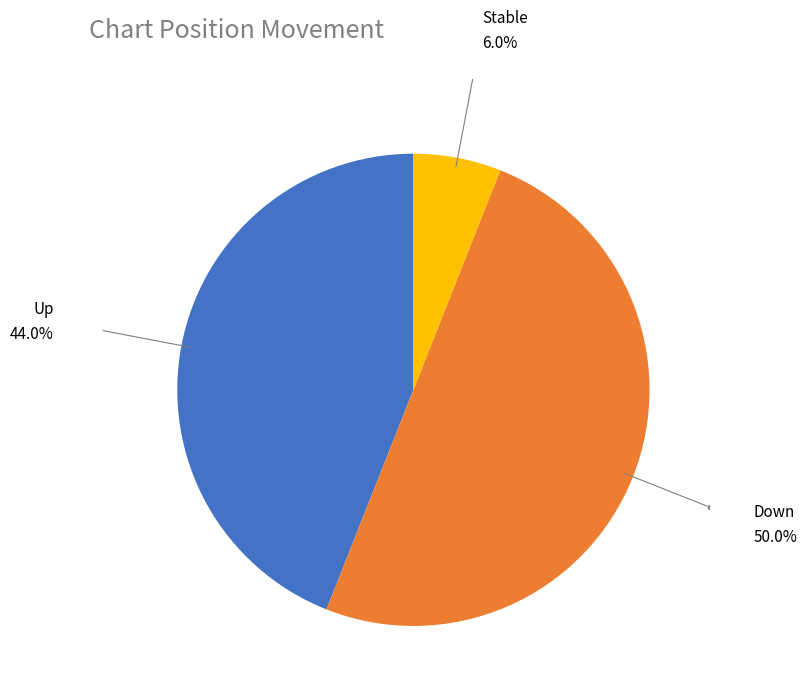

Count the number of slices in the pie.

3